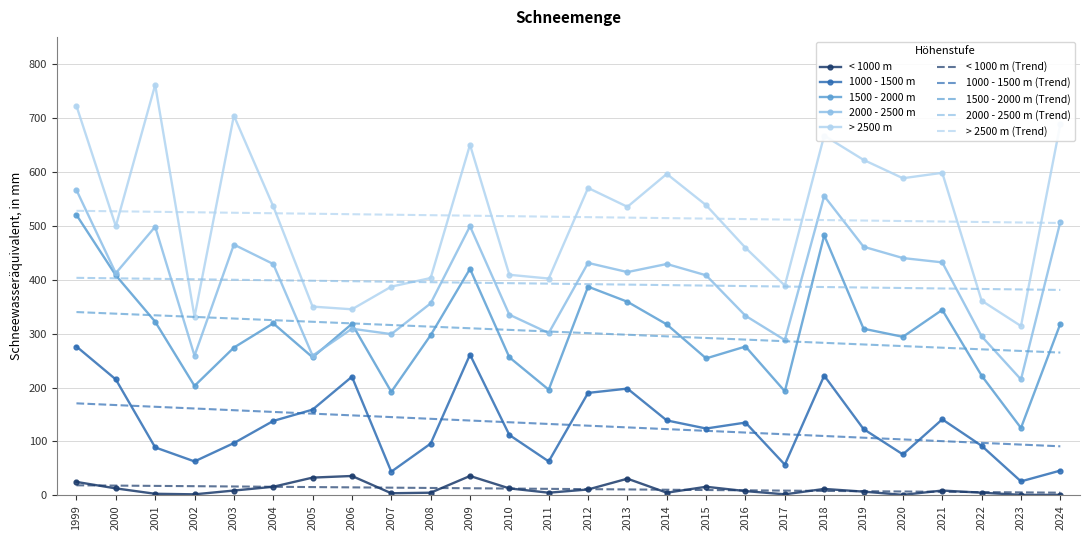

What is the difference between the highest and lowest values at 2004?

520